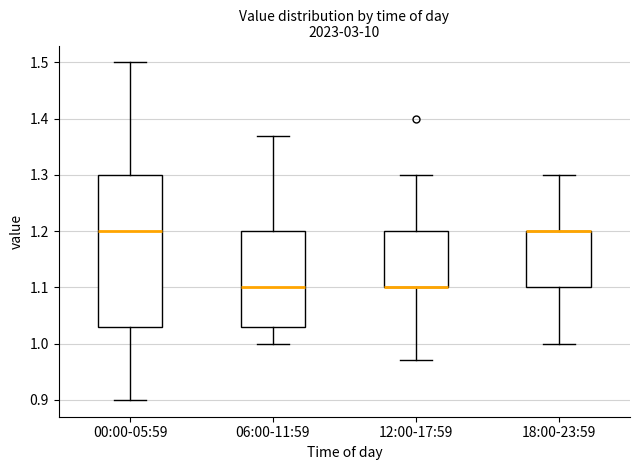

Reading left to right, read every box against the y-axis: the position of its median line, the range the box covers, and the ends of its whiskers. The values are not printed on the chart, so give them approximately, as read against the axis.

00:00-05:59: median 1.20, box 1.03 to 1.30, whiskers 0.90 to 1.50
06:00-11:59: median 1.10, box 1.03 to 1.20, whiskers 1.00 to 1.37
12:00-17:59: median 1.10 (drawn on the box's lower edge), box 1.10 to 1.20, whiskers 0.97 to 1.30
18:00-23:59: median 1.20 (drawn on the box's upper edge), box 1.10 to 1.20, whiskers 1.00 to 1.30